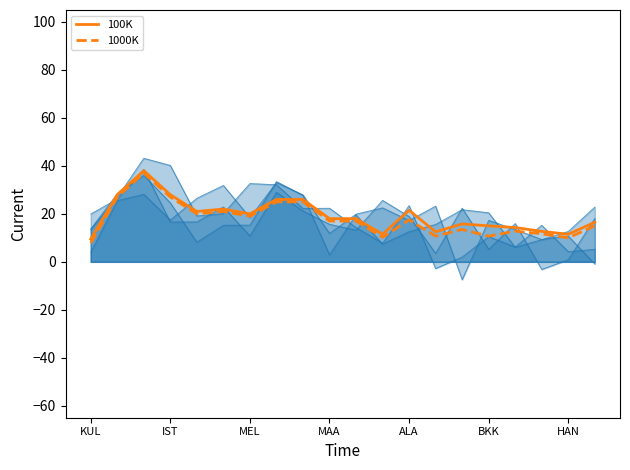

What is the lowest value of the 1000K series?

7.8